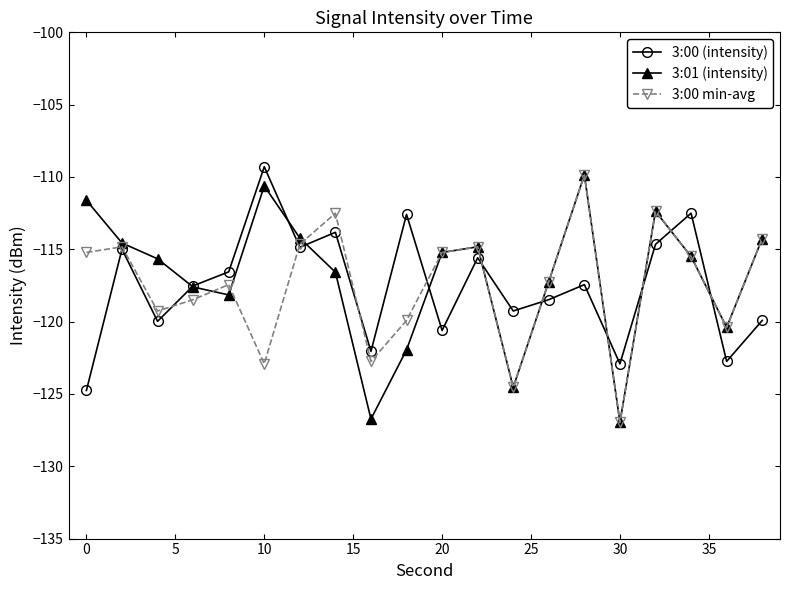

What is the maximum value shown in the chart?

-109.3